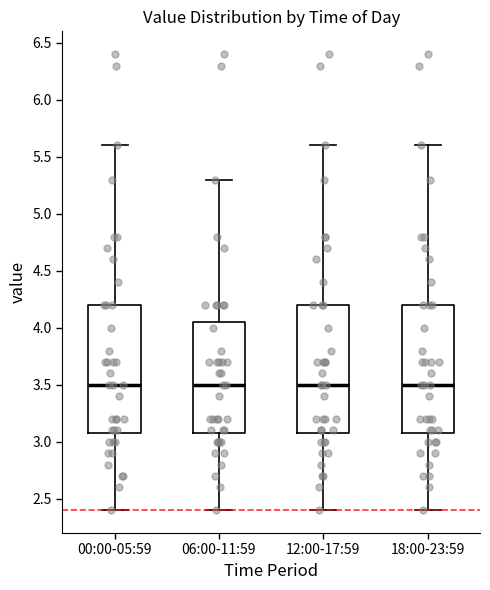

Where does the upper whisker of the box for 12:00-17:59 end on the y-axis? The values are not printed on the chart, so give them approximately, as read against the axis.

5.60